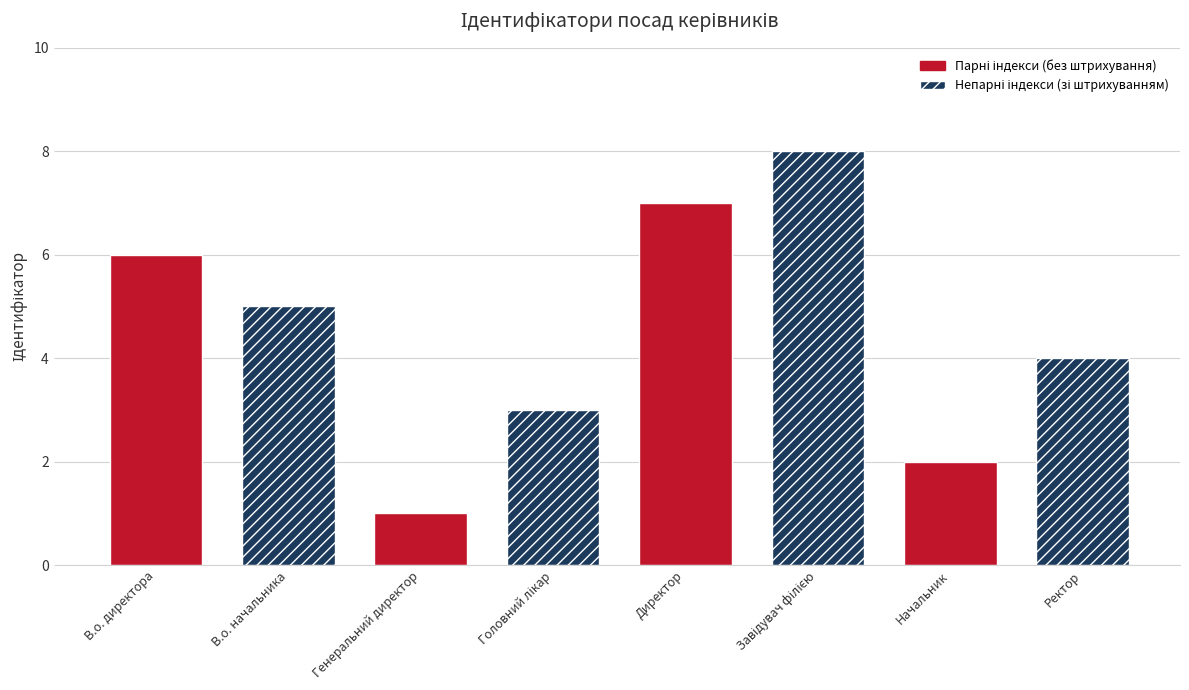

What is the label of the 5th bar from the left?

Директор